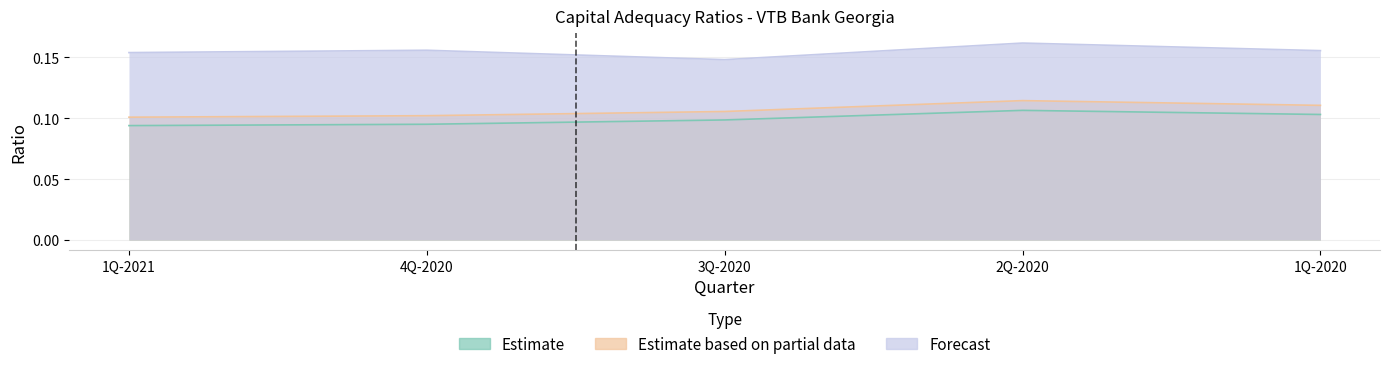

Is it true that Forecast equals 0.2 at 1Q-2020?

True